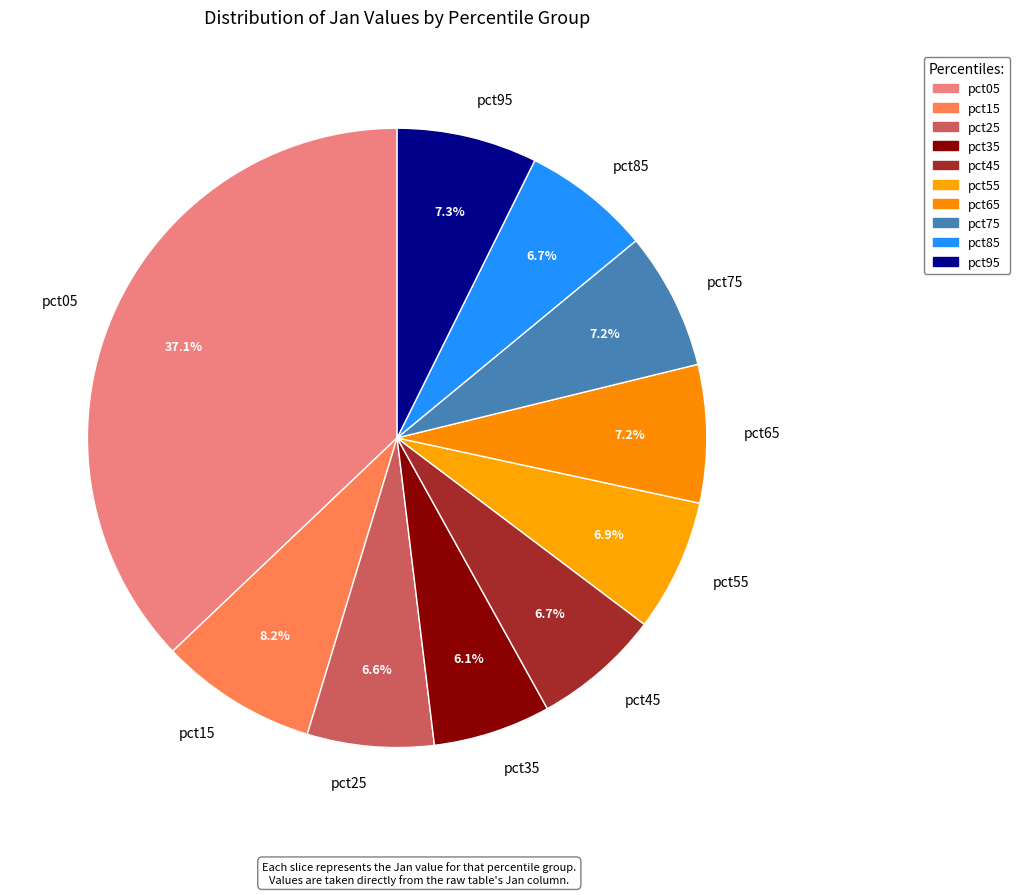

Which slice is the largest?

pct05